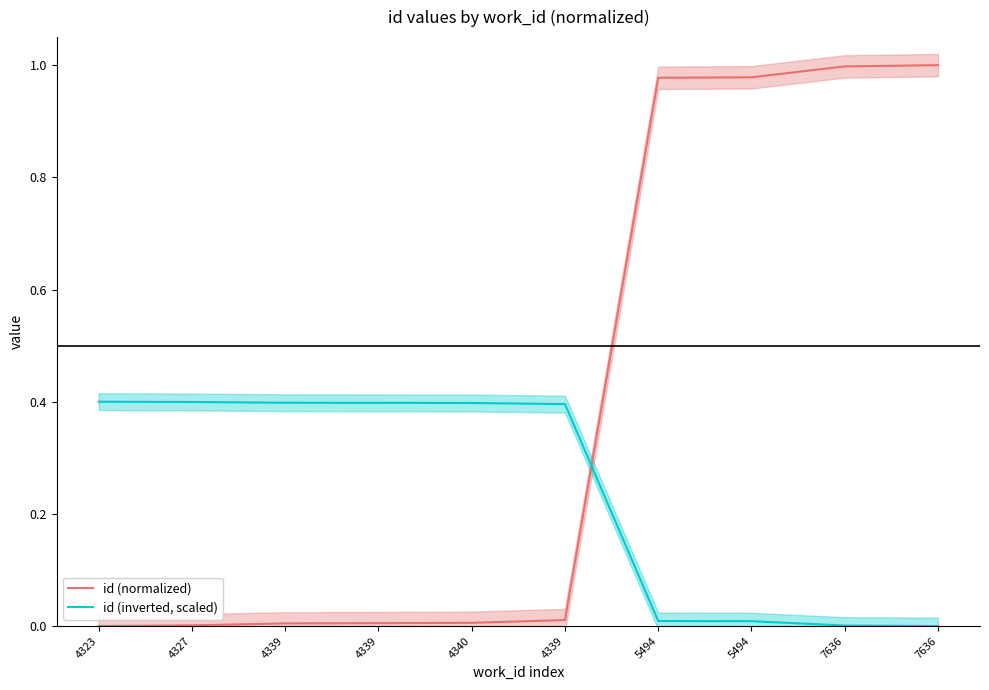

Rank the series at 5494 from lowest to highest value.

id (inverted, scaled), id (normalized)